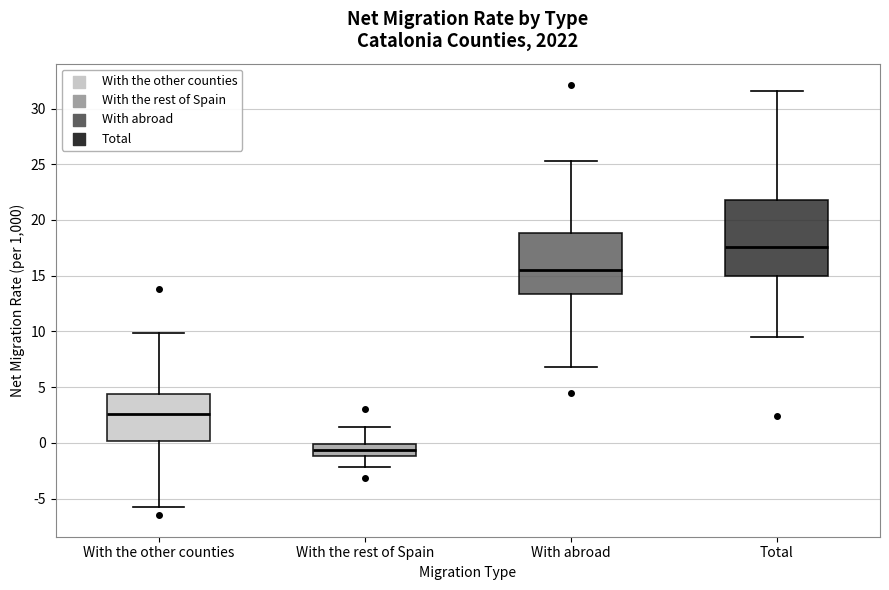

Where does the upper whisker of the box for With abroad end on the y-axis? The values are not printed on the chart, so give them approximately, as read against the axis.

25.5